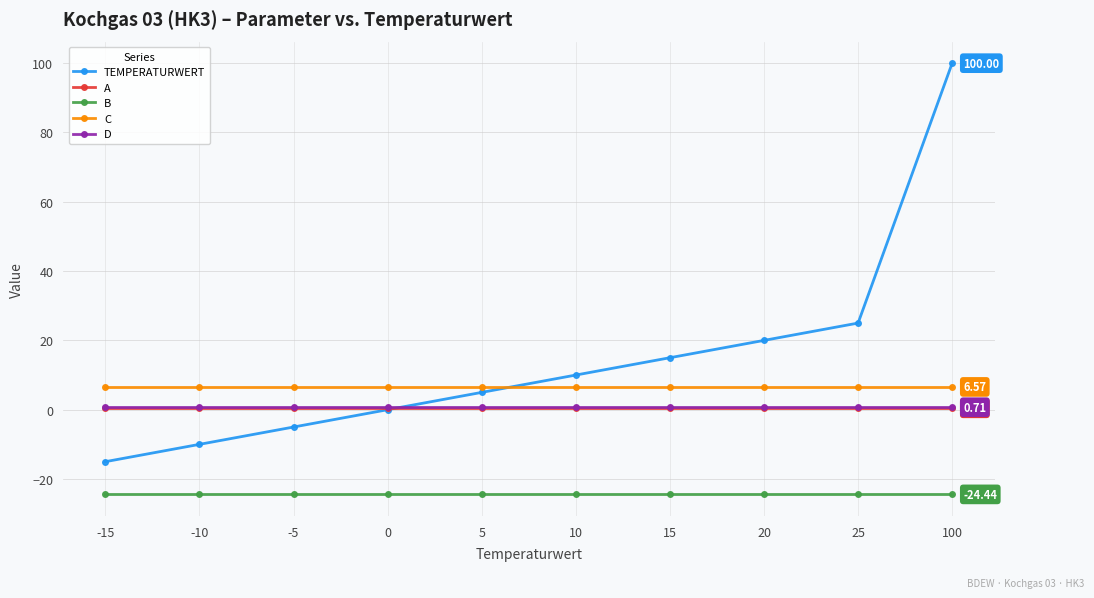

True or false: B and C cross at least once.

False